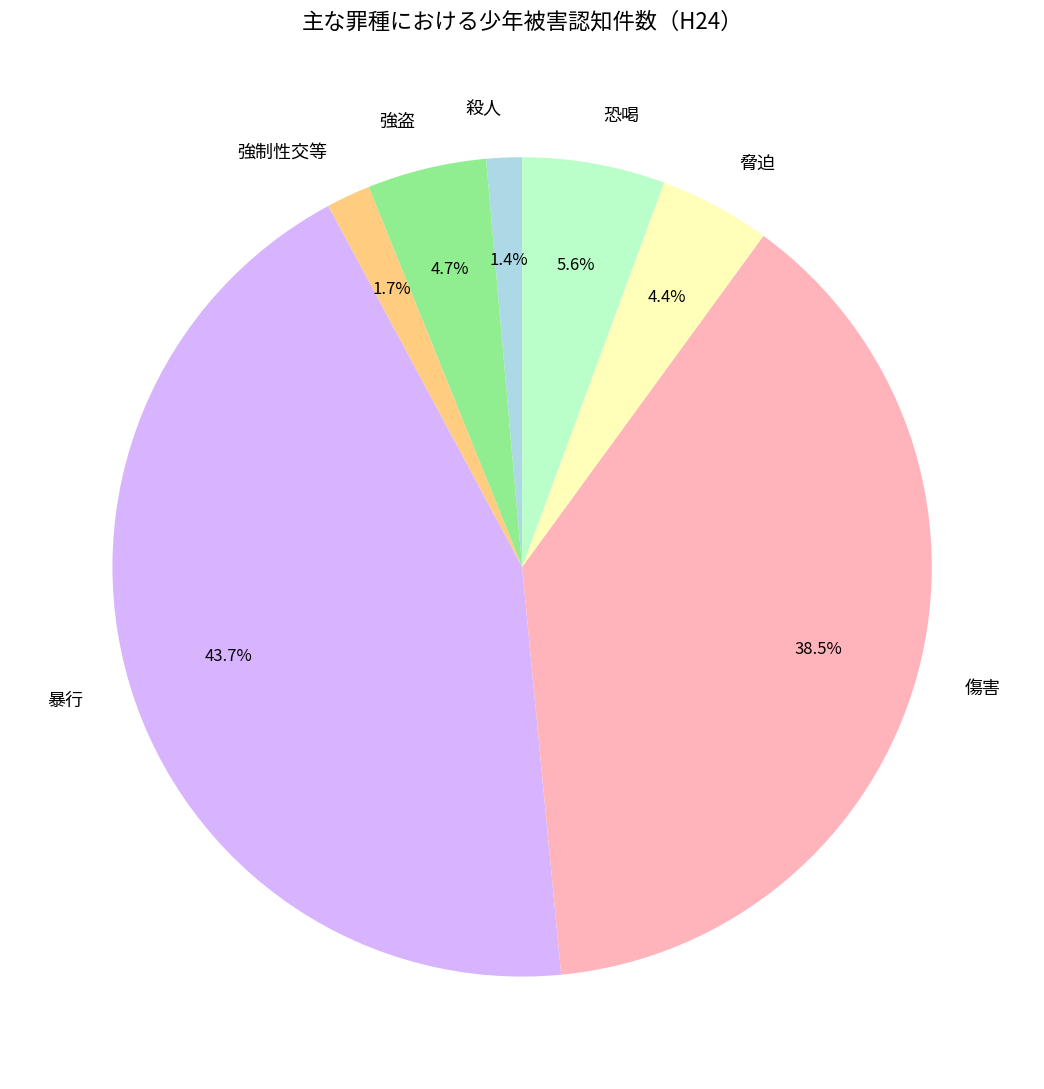

Between 傷害 and 恐喝, which is larger?

傷害